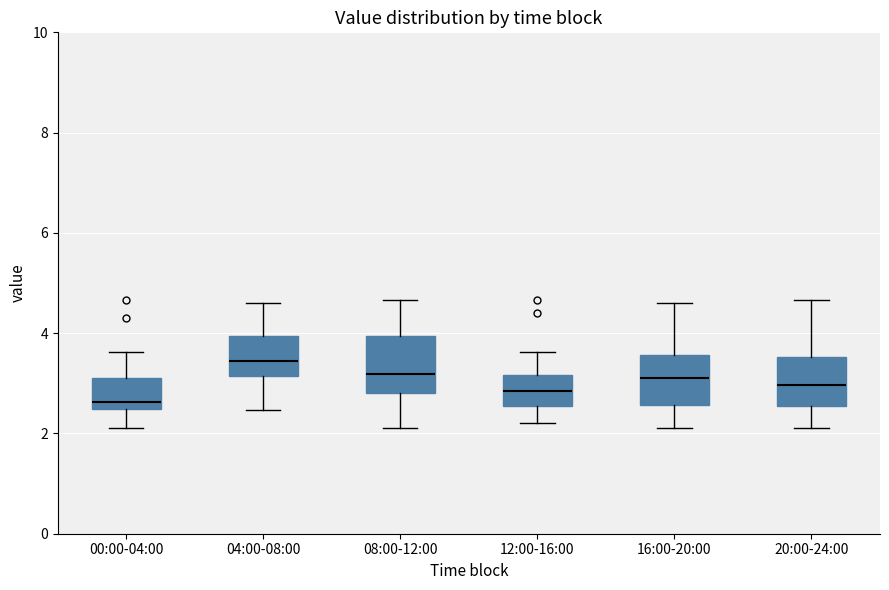

Which box's median line is the lowest?

00:00-04:00